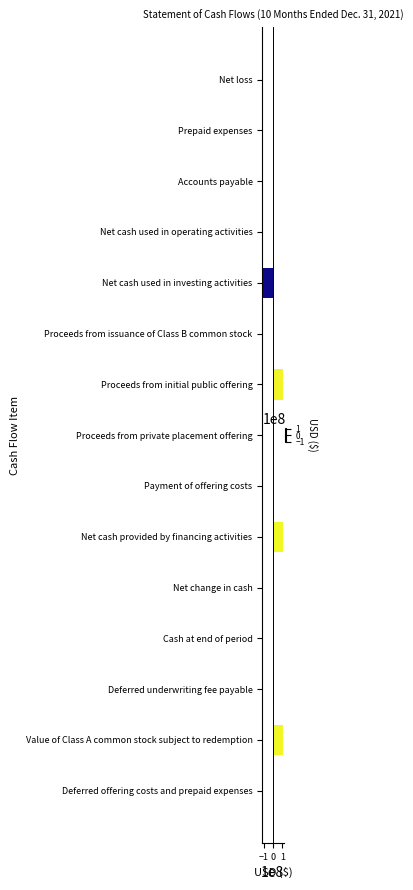

The chart shows a value of -179814246 at Net cash used in investing activities. True or false?

False